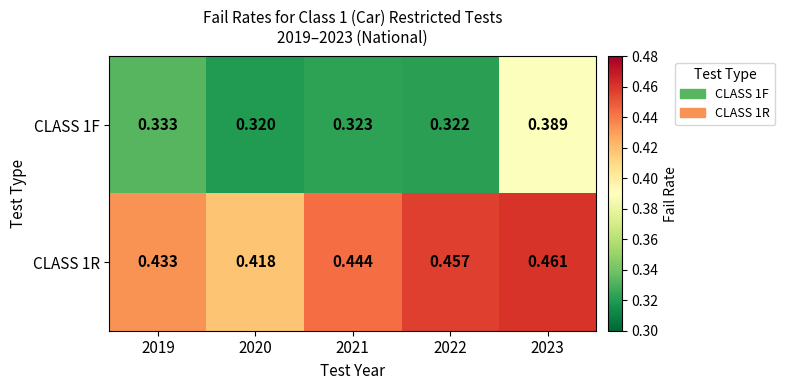

Is the value of CLASS 1F at 2019 greater than the value of CLASS 1R at 2020?

No